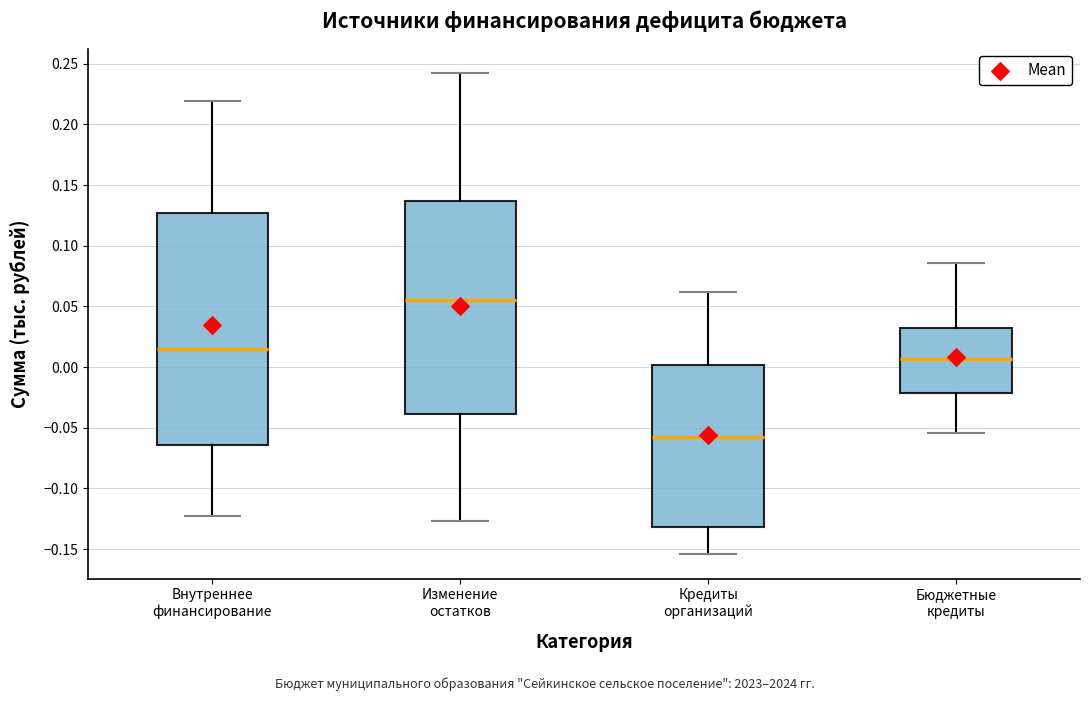

Comparing the boxes themselves (not the whiskers), which one is the tallest?

Внутреннее финансирование